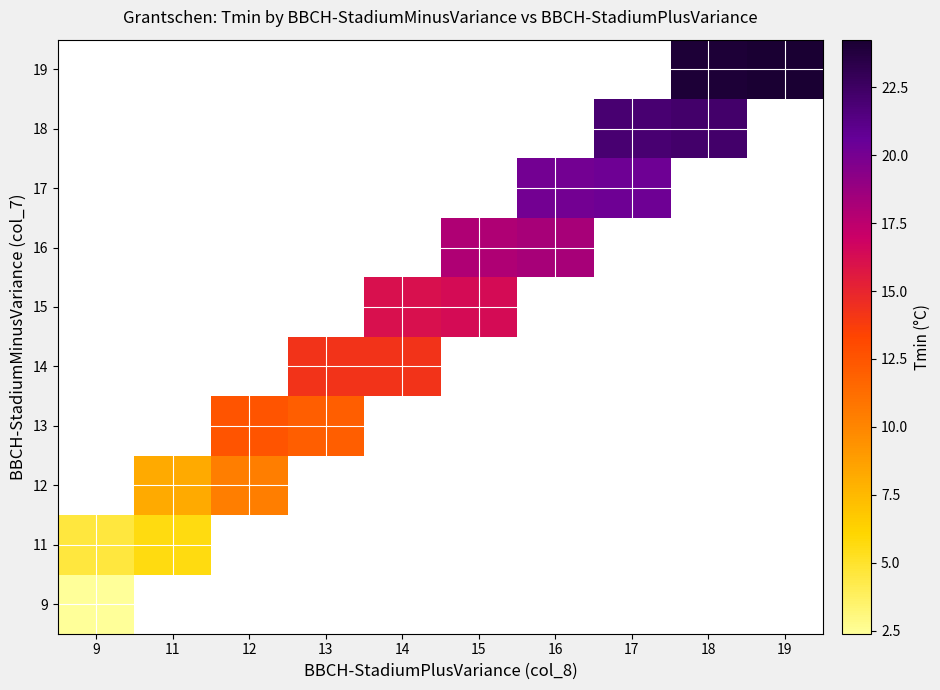

List the series in order of their overall mean, highest first.

9, 11, 12, 13, 14, 15, 16, 17, 18, 19